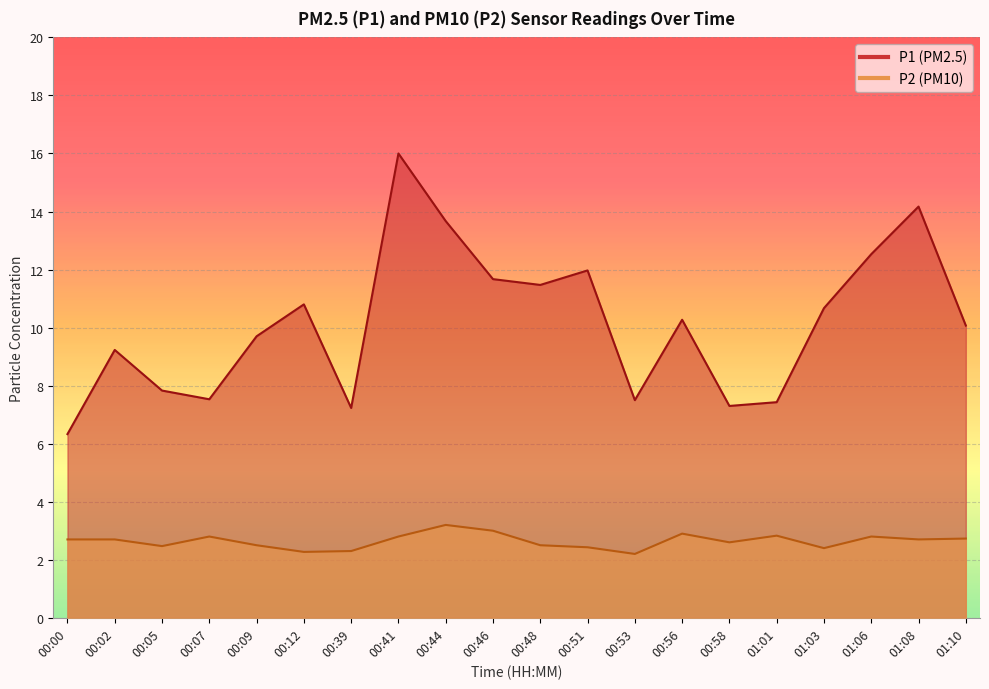

What is the maximum value for P1?

16.0